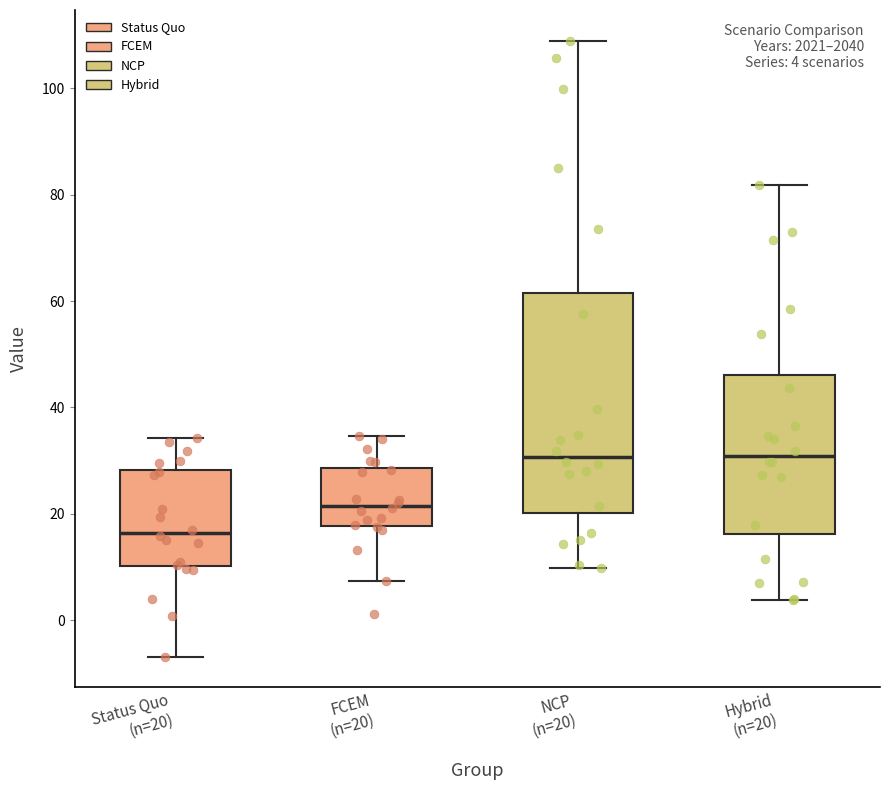

Which box is the tallest, from its lower edge to its upper edge?

NCP (n=20)